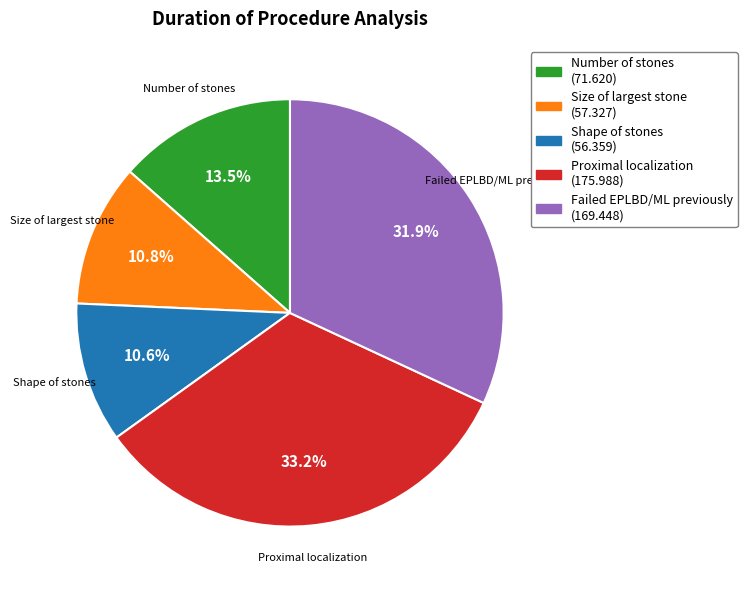

To the nearest percent, what is the difference between the Failed EPLBD/ML previously and Shape of stones slice percentages?

21%